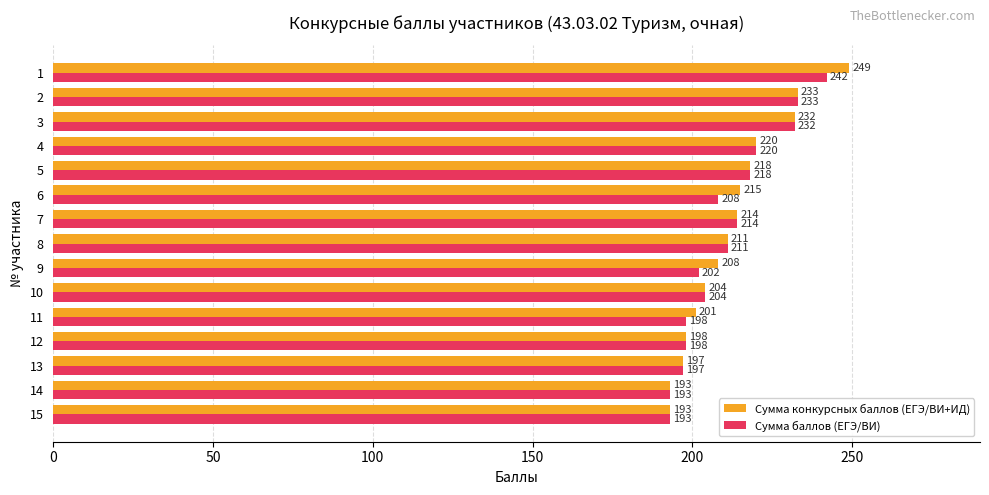

What is the minimum value for Сумма баллов (ЕГЭ/ВИ)?

193